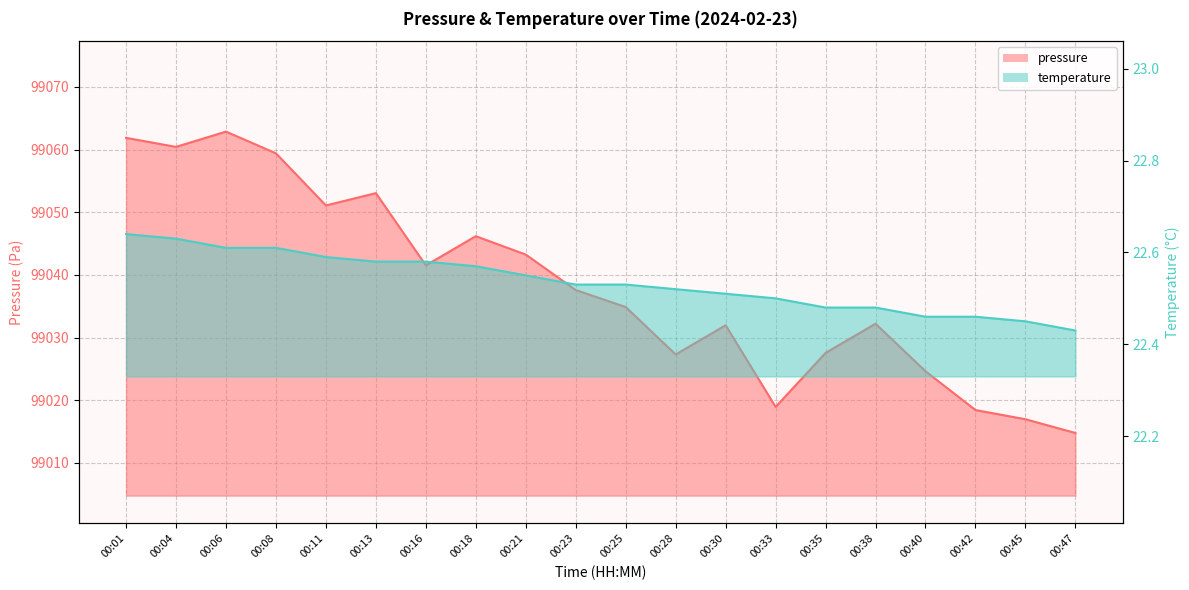

True or false: temperature has more than 2 points higher than both neighbors.

False